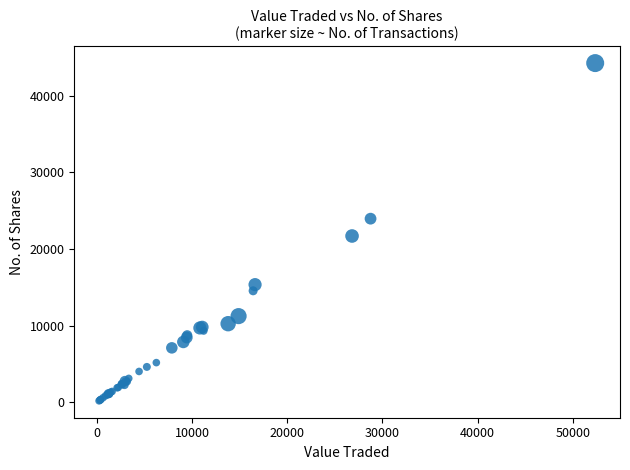

What Y value in the scatter plot is closest to 22237?

21712